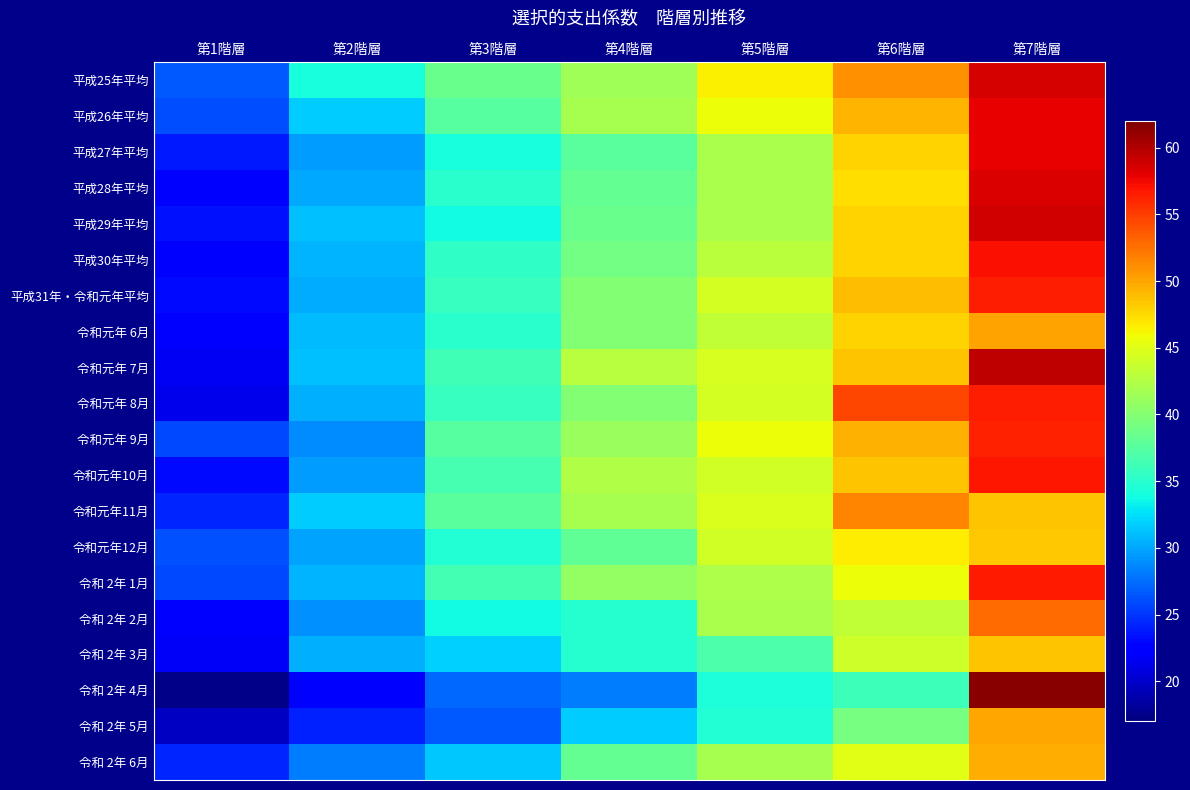

Reading left to right, what are all the values shown in this chart?

平成25年平均: 第1階層=26.6	第2階層=34.1	第3階層=38.5	第4階層=41.6	第5階層=46.4	第6階層=51.1	第7階層=58.5
平成26年平均: 第1階層=26.0	第2階層=31.7	第3階層=37.5	第4階層=41.9	第5階層=45.8	第6階層=49.2	第7階層=57.9
平成27年平均: 第1階層=23.7	第2階層=29.6	第3階層=34.2	第4階層=37.7	第5階層=42.0	第6階層=47.8	第7階層=57.8
平成28年平均: 第1階層=22.4	第2階層=30.1	第3階層=35.0	第4階層=38.2	第5階層=42.0	第6階層=47.4	第7階層=58.4
平成29年平均: 第1階層=23.5	第2階層=31.2	第3階層=33.8	第4階層=38.5	第5階層=42.1	第6階層=47.8	第7階層=58.7
平成30年平均: 第1階層=22.5	第2階層=30.6	第3階層=35.3	第4階層=39.0	第5階層=43.0	第6階層=47.9	第7階層=57.1
平成31年・令和元年平均: 第1階層=23.0	第2階層=30.3	第3階層=35.7	第4階層=39.9	第5階層=44.3	第6階層=48.9	第7階層=56.4
令和元年 6月: 第1階層=22.3	第2階層=31.0	第3階層=35.1	第4階層=39.9	第5階層=43.3	第6階層=47.8	第7階層=50.2
令和元年 7月: 第1階層=21.7	第2階層=31.1	第3階層=36.3	第4階層=42.8	第5階層=44.5	第6階層=48.5	第7階層=59.4
令和元年 8月: 第1階層=21.3	第2階層=30.5	第3階層=35.8	第4階層=40.0	第5階層=44.3	第6階層=54.6	第7階層=56.4
令和元年 9月: 第1階層=25.9	第2階層=28.9	第3階層=37.5	第4階層=41.1	第5階層=45.8	第6階層=49.5	第7階層=56.3
令和元年10月: 第1階層=23.1	第2階層=29.5	第3階層=36.6	第4階層=42.4	第5階層=44.2	第6階層=48.6	第7階層=56.8
令和元年11月: 第1階層=24.3	第2階層=31.6	第3階層=37.7	第4階層=41.8	第5階層=44.6	第6階層=51.6	第7階層=48.5
令和元年12月: 第1階層=26.3	第2階層=30.0	第3階層=34.6	第4階層=38.0	第5階層=44.2	第6階層=46.7	第7階層=48.4
令和 2年 1月: 第1階層=25.9	第2階層=30.7	第3階層=36.5	第4階層=40.8	第5階層=42.2	第6階層=45.8	第7階層=56.6
令和 2年 2月: 第1階層=22.4	第2階層=29.1	第3階層=33.7	第4階層=34.9	第5階層=42.1	第6階層=43.3	第7階層=52.8
令和 2年 3月: 第1階層=21.9	第2階層=30.4	第3階層=31.9	第4階層=34.9	第5階層=36.9	第6階層=43.9	第7階層=48.5
令和 2年 4月: 第1階層=17.4	第2階層=22.8	第3階層=27.3	第4階層=28.2	第5階層=34.4	第6階層=36.0	第7階層=61.5
令和 2年 5月: 第1階層=19.8	第2階層=24.2	第3階層=26.5	第4階層=31.7	第5階層=34.6	第6階層=39.2	第7階層=50.0
令和 2年 6月: 第1階層=24.3	第2階層=28.1	第3階層=31.5	第4階層=38.1	第5階層=41.8	第6階層=45.1	第7階層=49.6